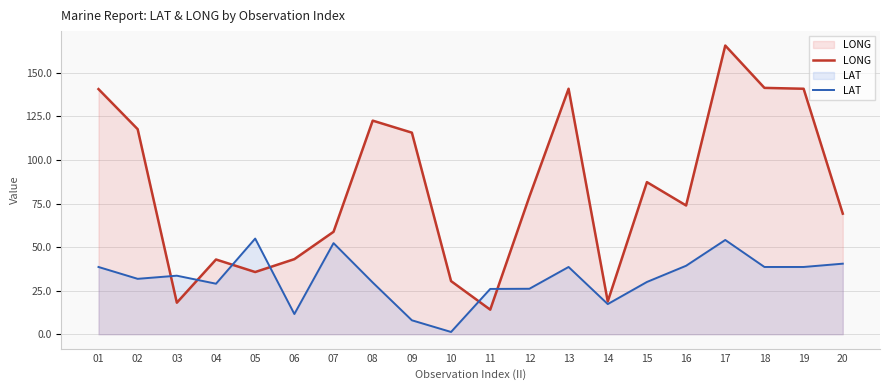

Between which two adjacent categories do LAT and LONG first intersect?

02 and 03